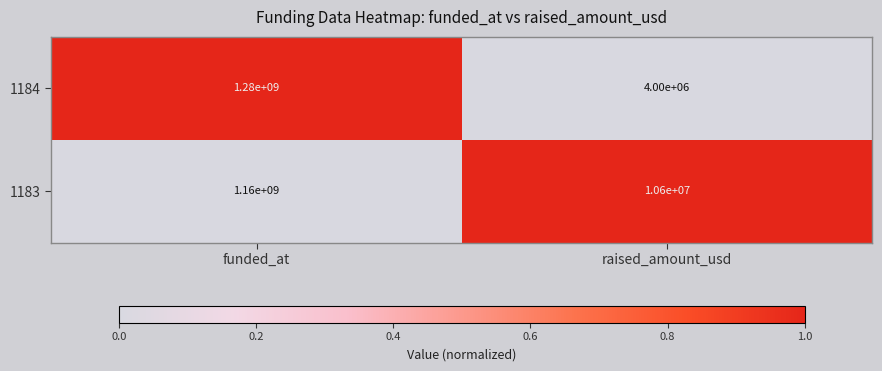

What is the sum of the 1183 values at raised_amount_usd and funded_at?

1170600000